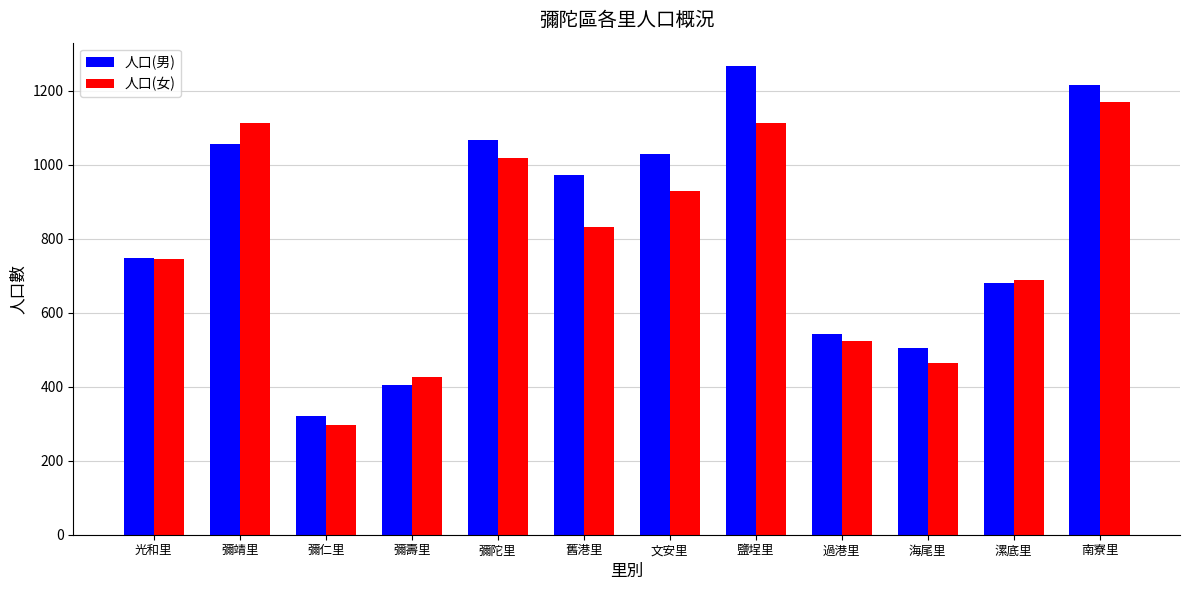

List the series in order of their peak value, highest first.

人口(男), 人口(女)